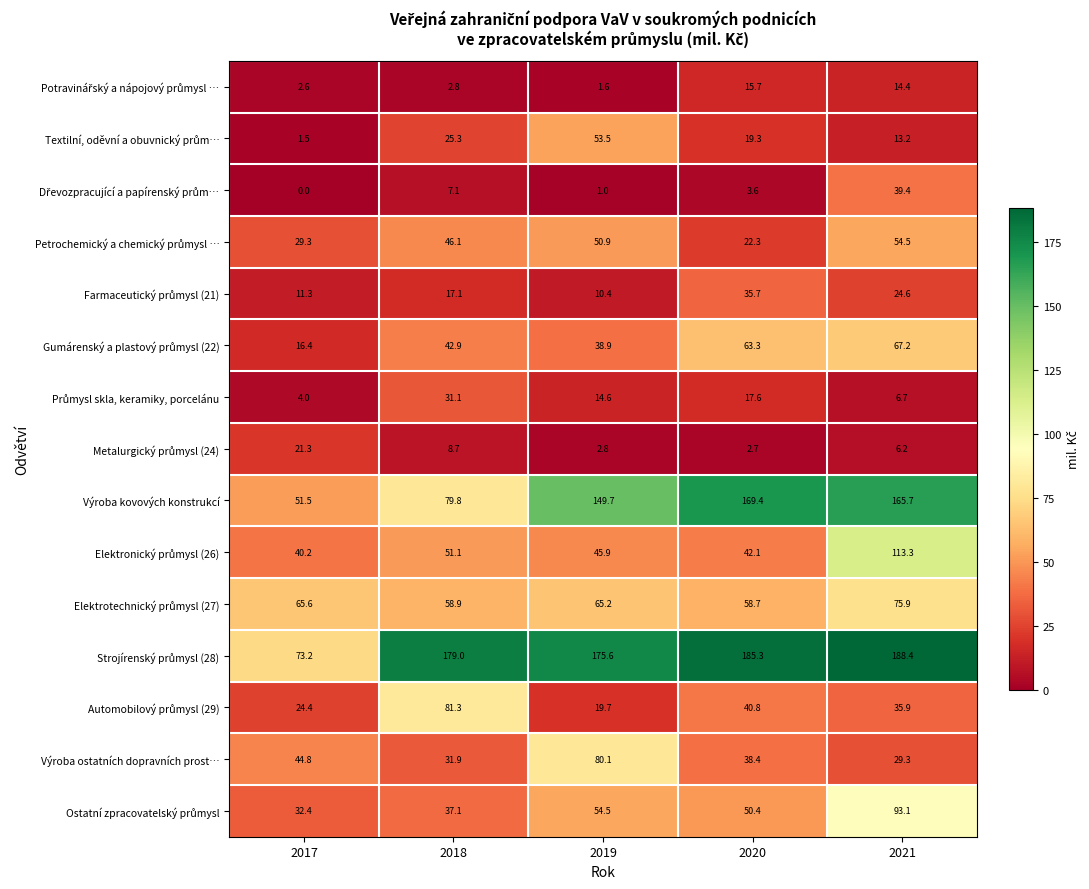

What is the difference between the second highest and minimum values in the Výroba kovových konstrukcí series?

114.2